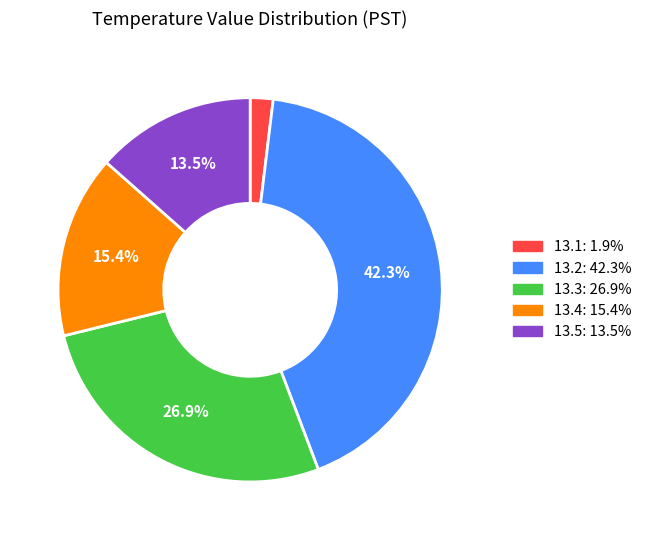

What percentage is the 13.1 slice, to the nearest percent?

2%